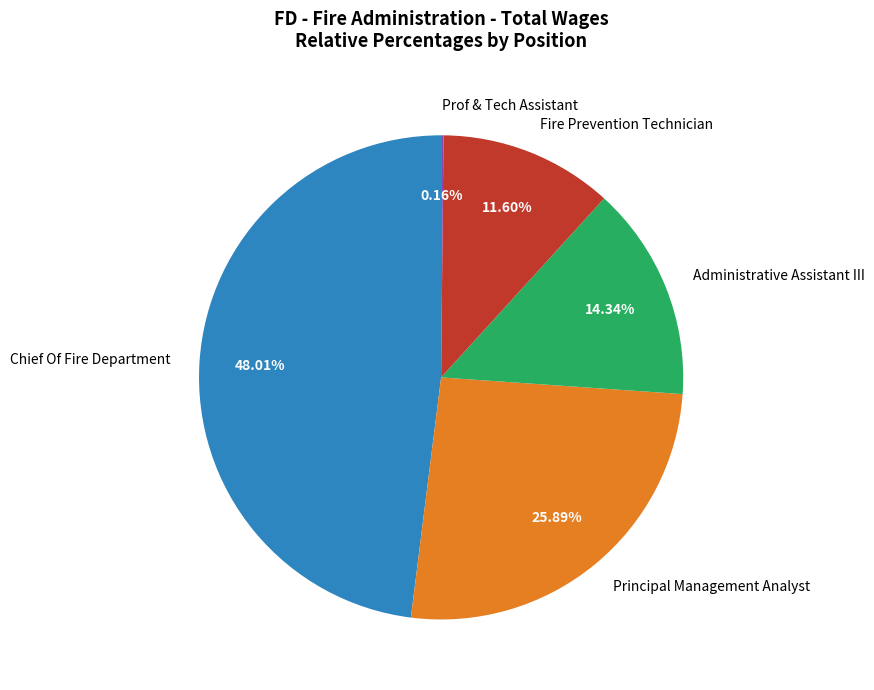

True or false: Administrative Assistant III accounts for 14% of the total.

True